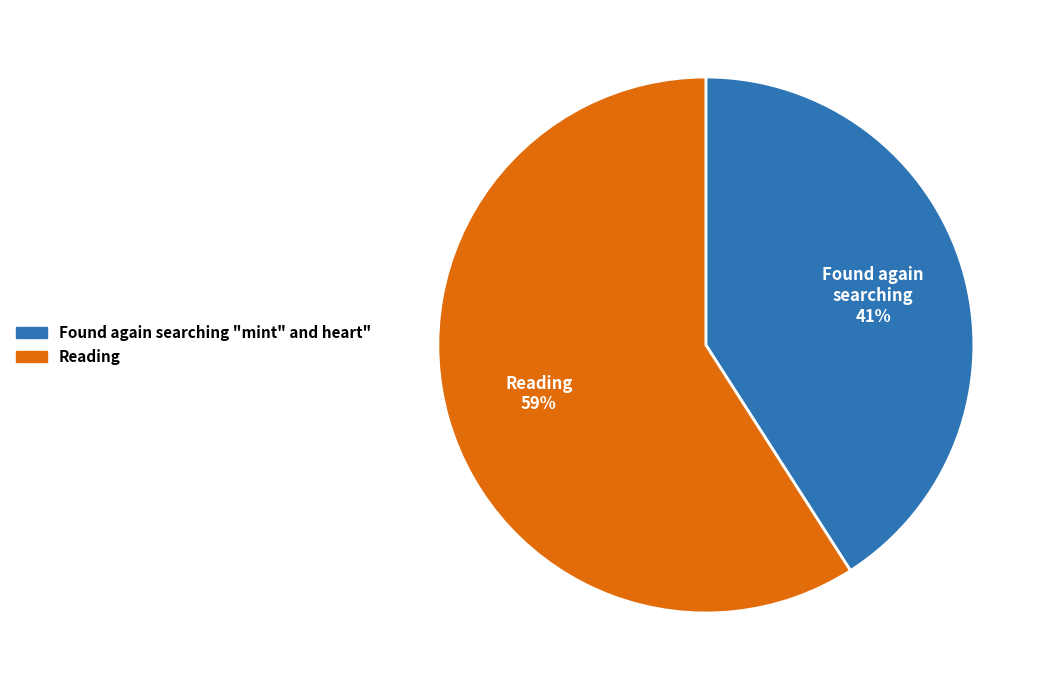

Which slice represents more than half of the pie?

Reading